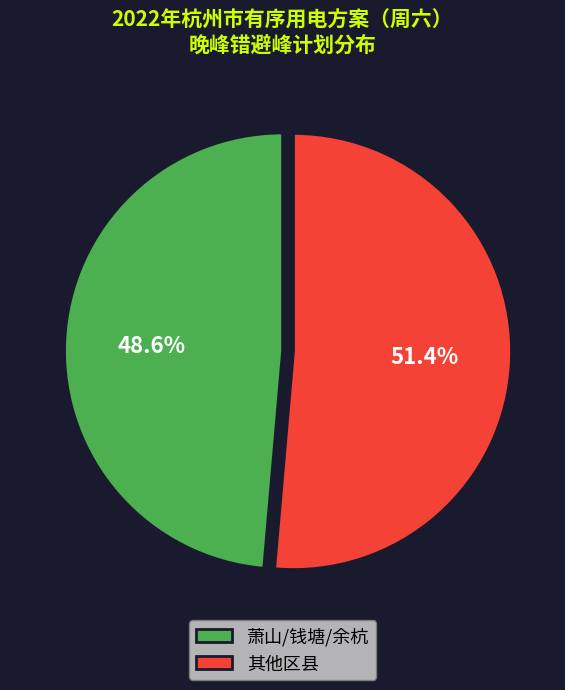

Which has a higher value, 萧山/钱塘/余杭 or 其他区县?

其他区县